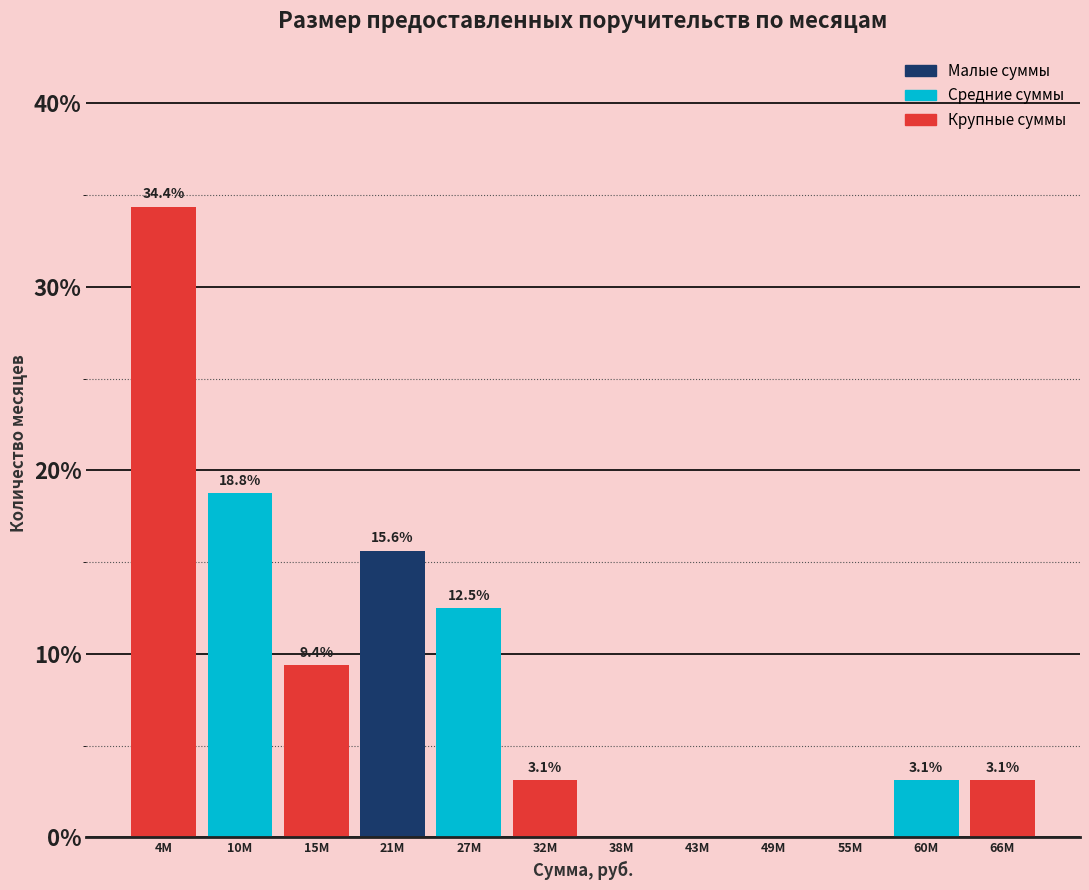

Reading left to right, what are all the values shown in this chart?

4M=34.4	10M=18.8	15M=9.4	21M=15.6	27M=12.5	32M=3.1	38M=0.0	43M=0.0	49M=0.0	55M=0.0	60M=3.1	66M=3.1